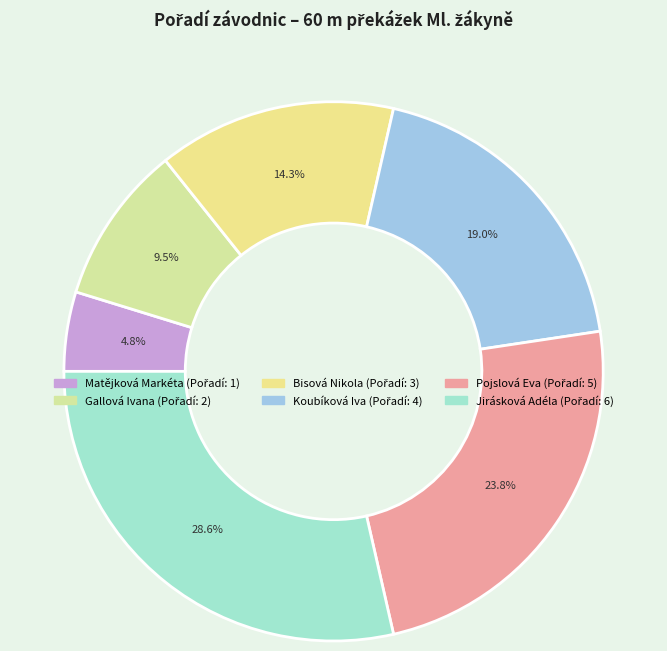

How many slices are in this pie chart?

6